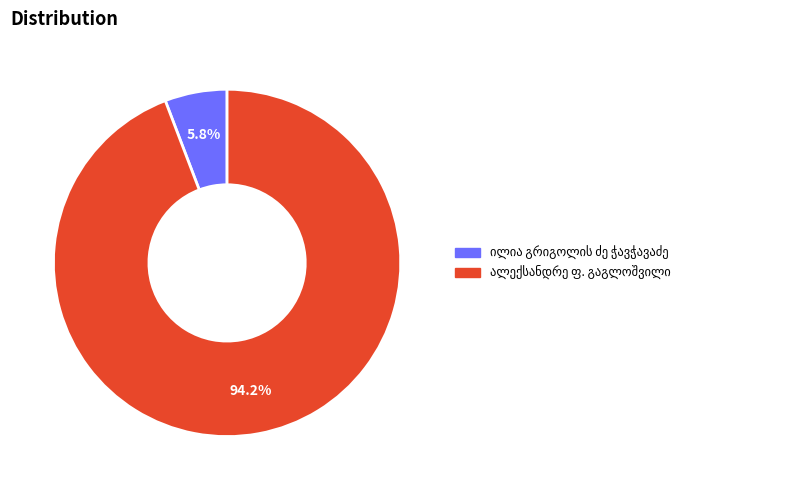

Is there any slice that represents more than half of the pie?

Yes